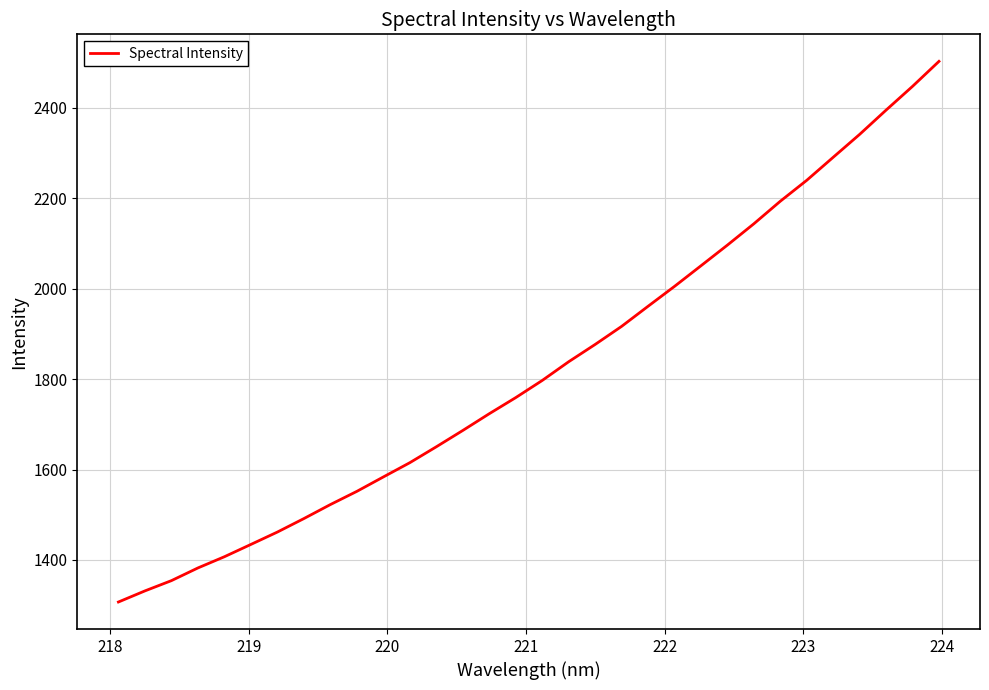

What is the difference between the maximum and minimum values?

1195.3